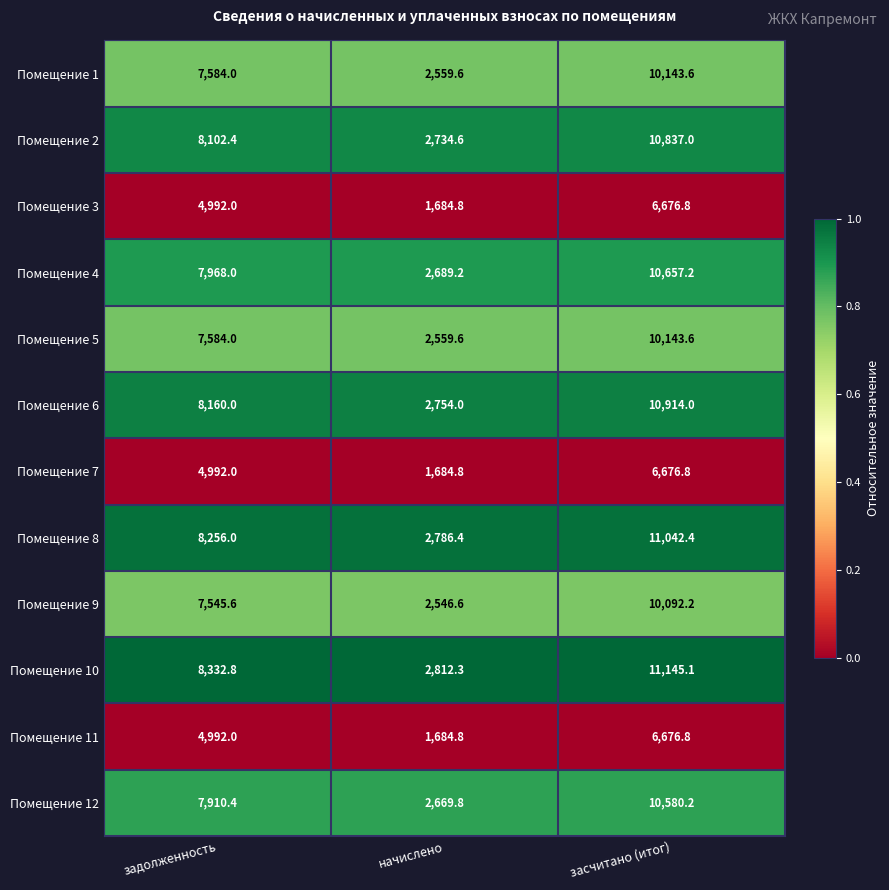

Which series has the largest total across all categories?

Помещение 10